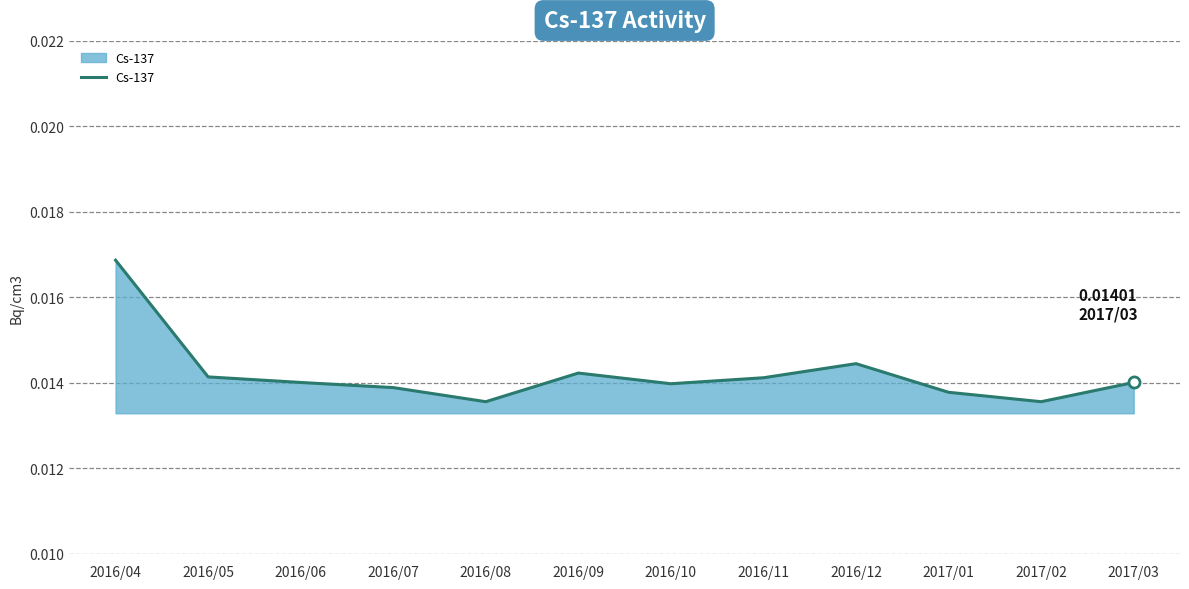

What position from the left is 2017/02?

11